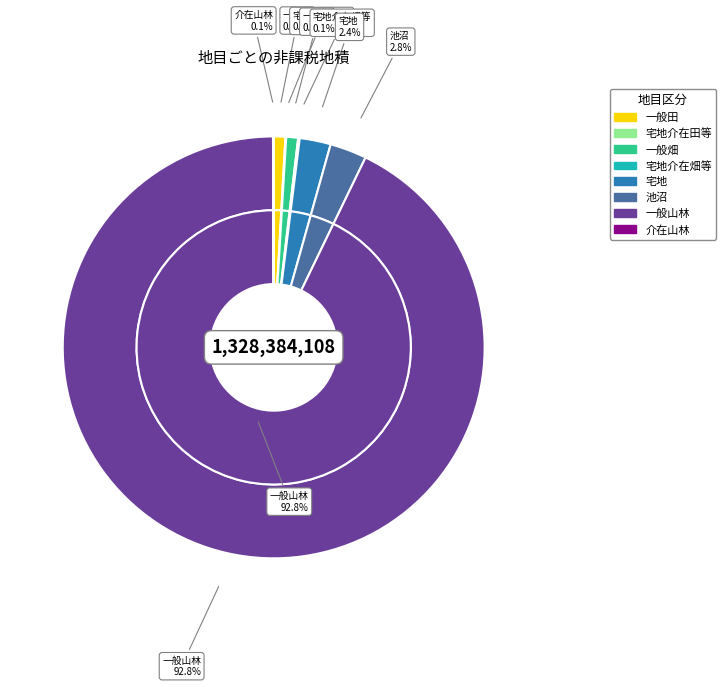

What is the largest slice in the pie chart?

一般山林